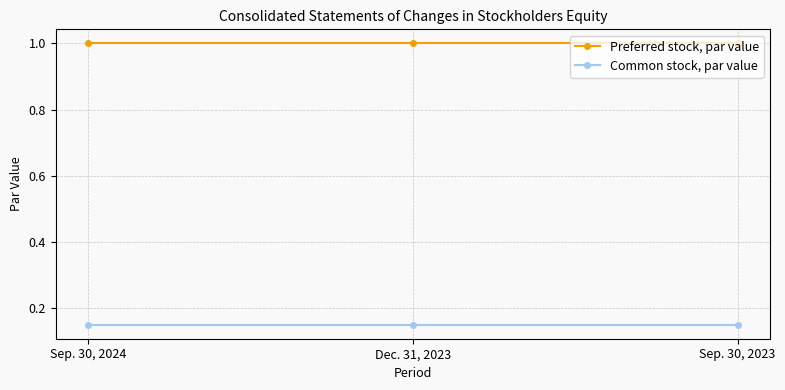

What position from the right is Sep. 30, 2023?

1